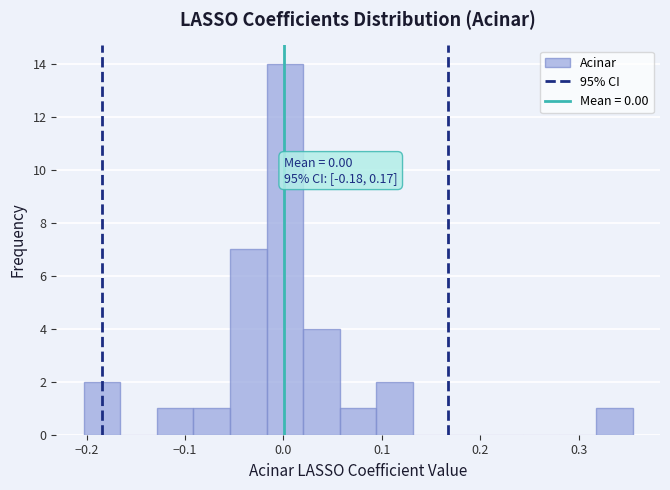

Read against the x-axis, roughly where is the centre of the tallest bar?

0.00